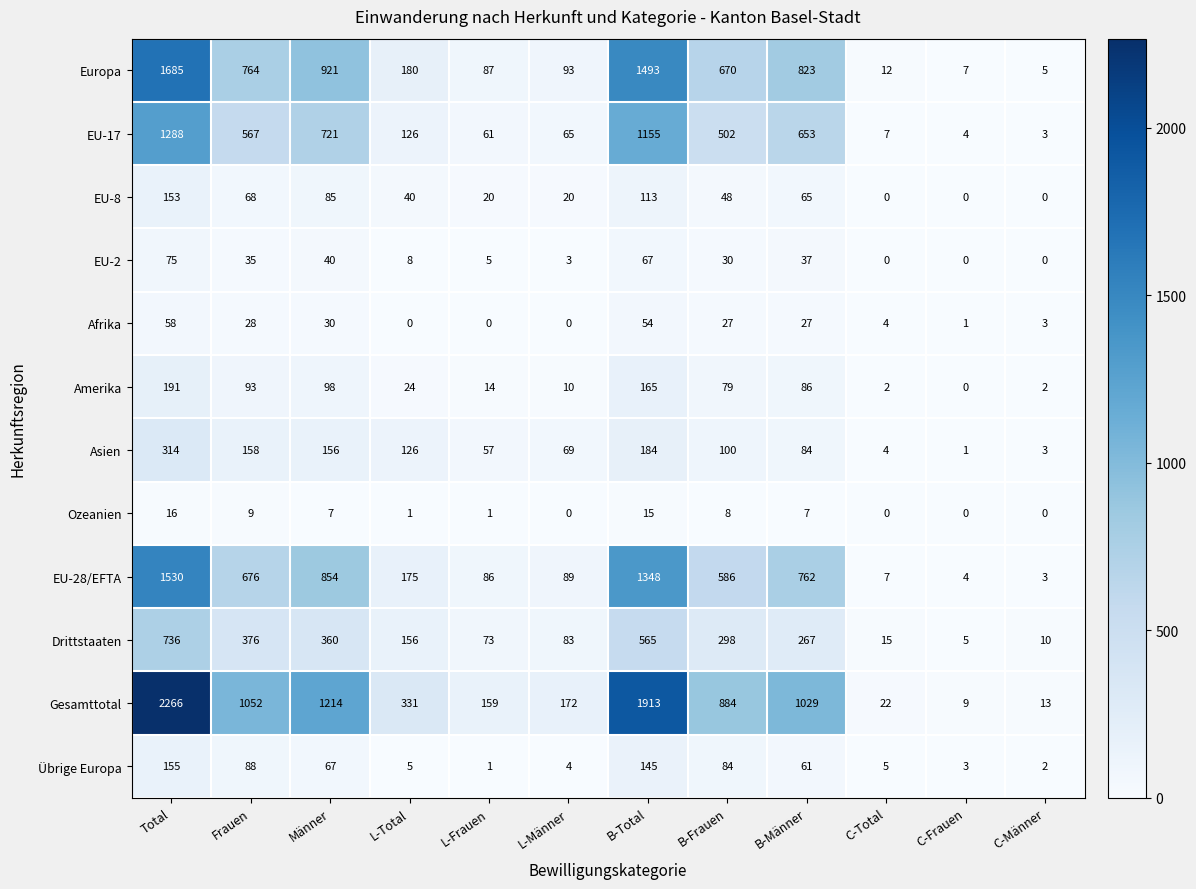

Which series has the largest total across all categories?

Gesamttotal